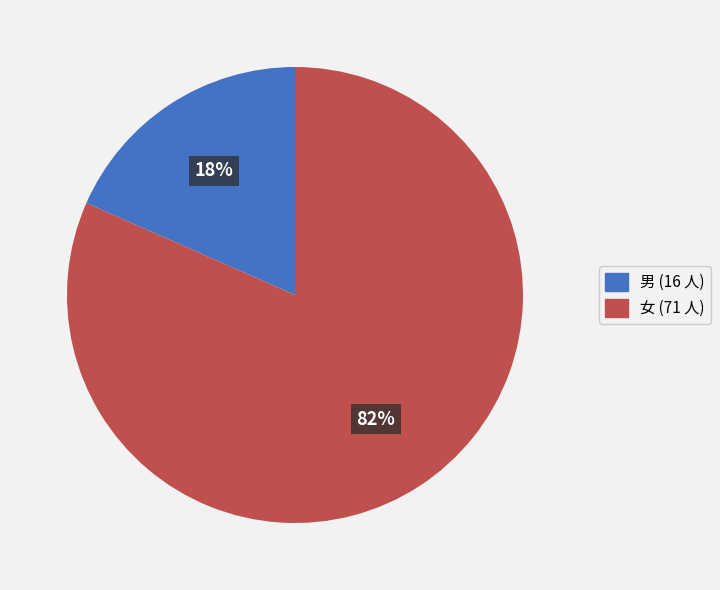

What is the smallest slice in the pie chart?

男